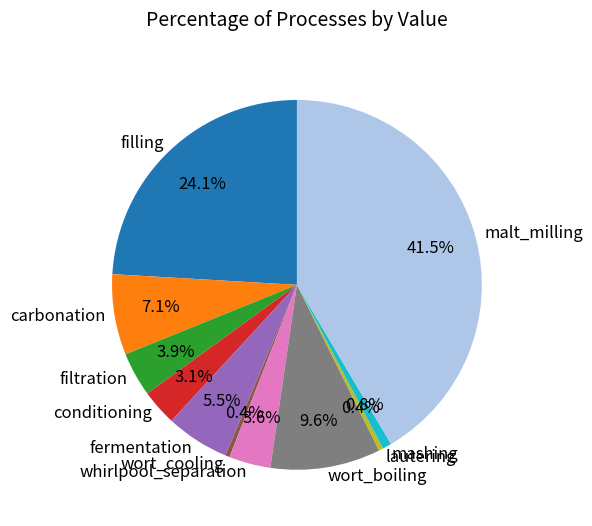

Does filling account for over 50% of the chart?

No